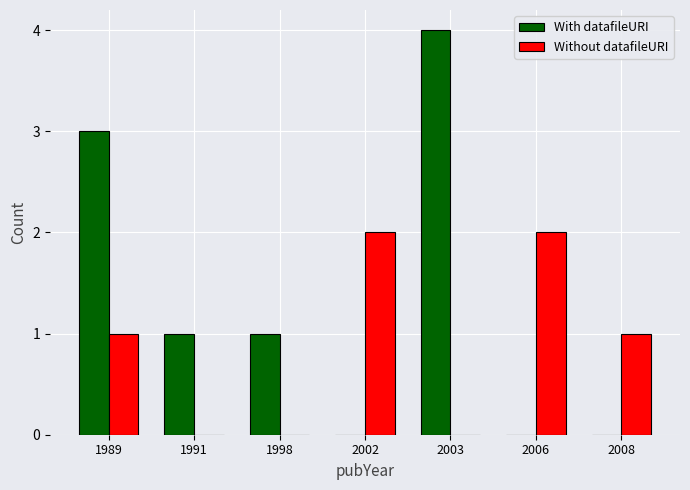

What are all the series names shown in the legend?

With datafileURI, Without datafileURI